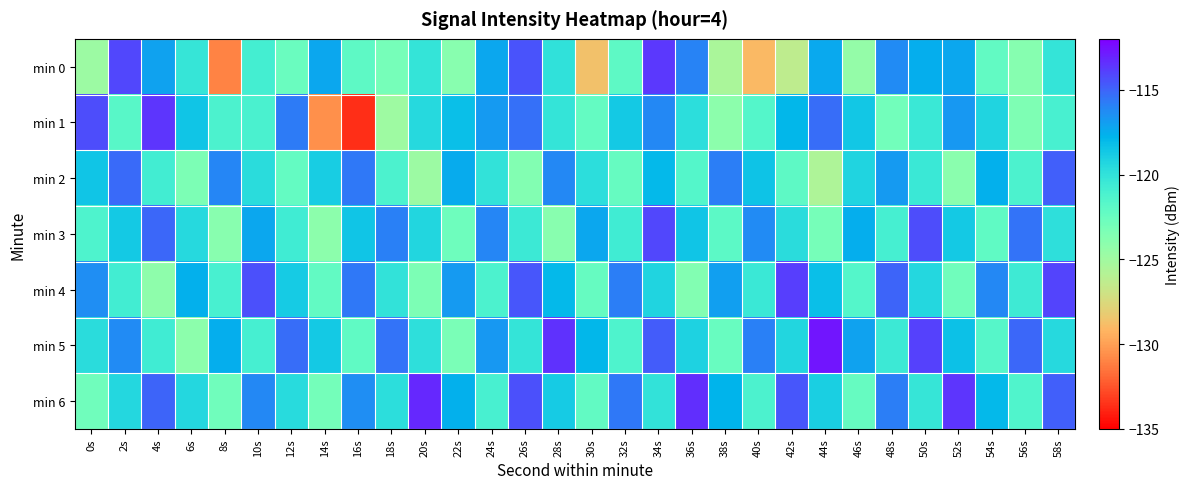

How many distinct data groups are displayed?

7